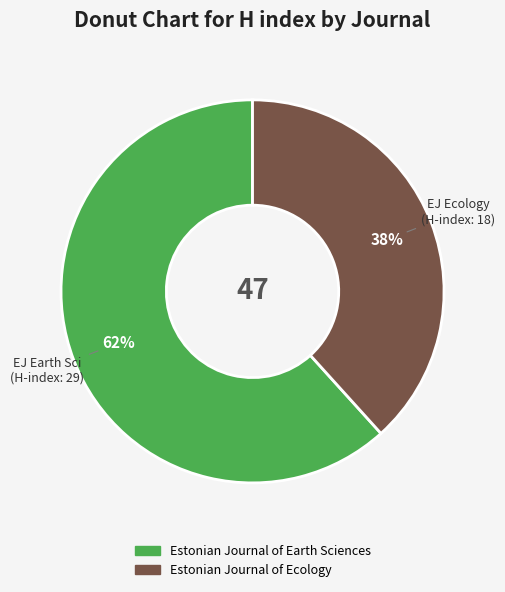

Is there any slice that represents more than half of the pie?

Yes